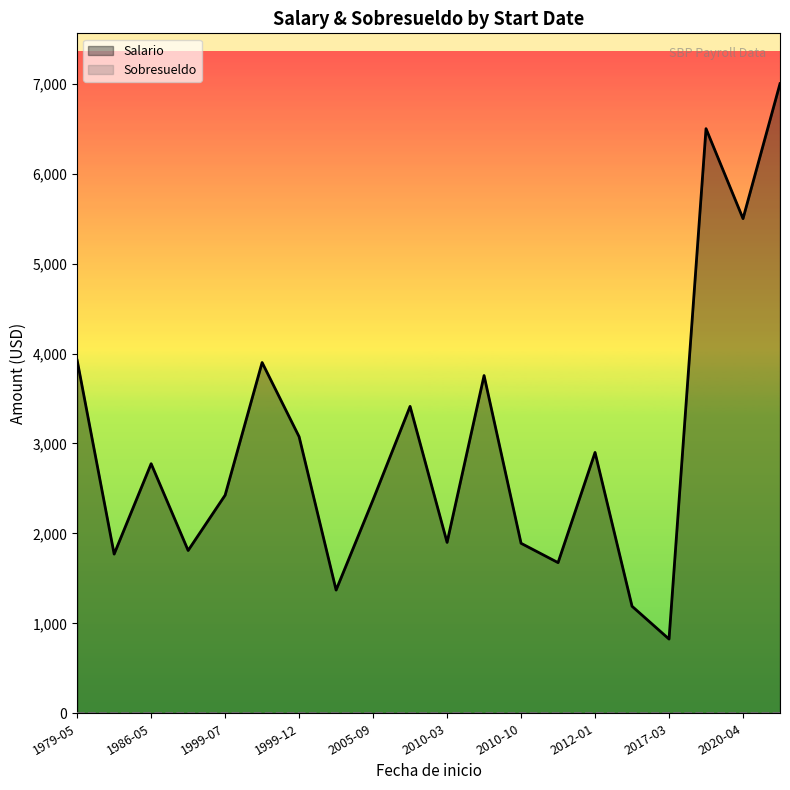

True or false: Salario and Sobresueldo intersect in this chart.

False